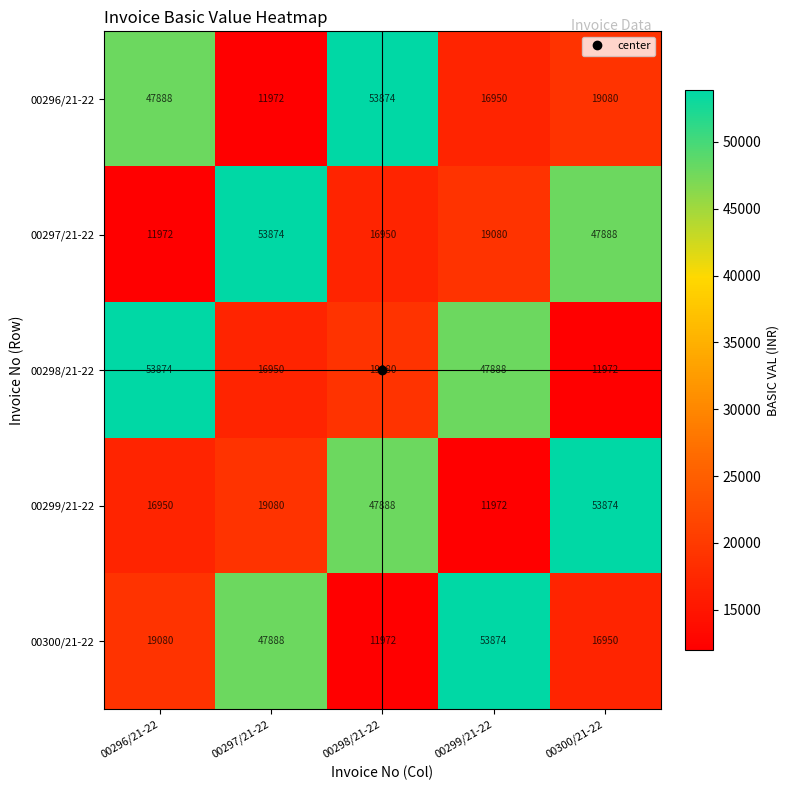

How many distinct data groups are displayed?

5